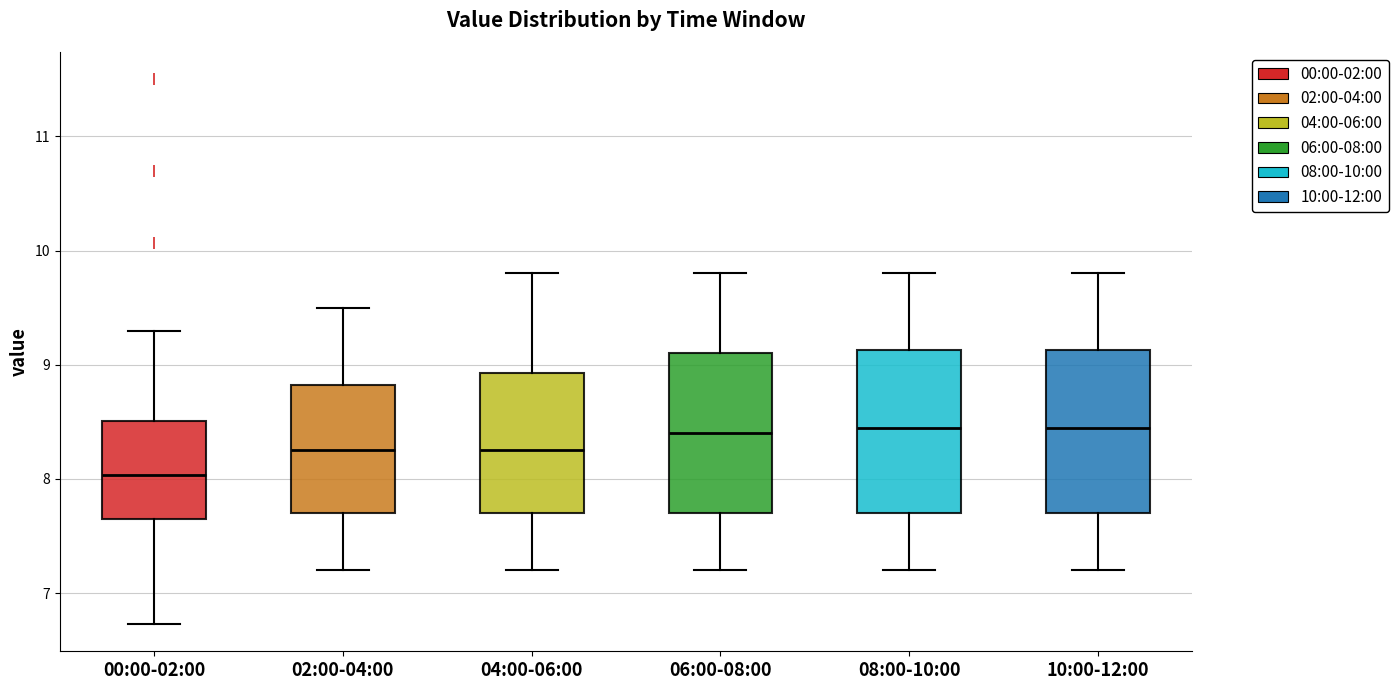

Reading left to right, read every box against the y-axis: the position of its median line, the range the box covers, and the ends of its whiskers. The values are not printed on the chart, so give them approximately, as read against the axis.

00:00-02:00: median 8.0, box 7.7 to 8.5, whiskers 6.7 to 9.3
02:00-04:00: median 8.3, box 7.7 to 8.8, whiskers 7.2 to 9.5
04:00-06:00: median 8.3, box 7.7 to 8.9, whiskers 7.2 to 9.8
06:00-08:00: median 8.4, box 7.7 to 9.1, whiskers 7.2 to 9.8
08:00-10:00: median 8.5, box 7.7 to 9.1, whiskers 7.2 to 9.8
10:00-12:00: median 8.5, box 7.7 to 9.1, whiskers 7.2 to 9.8